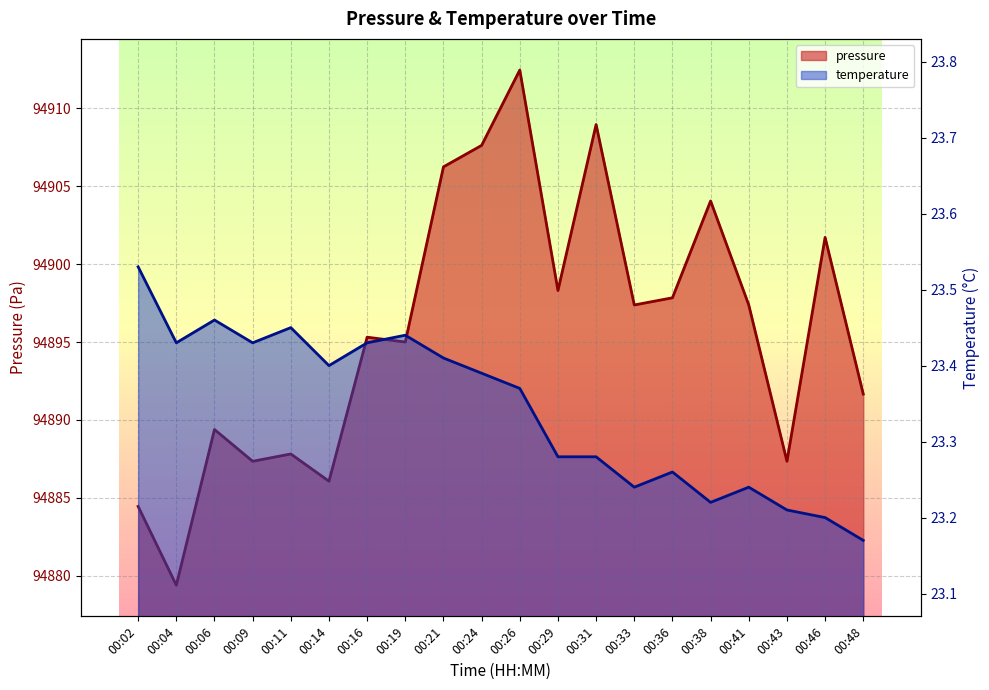

What is the approximate value of pressure at 00:43?

94887.3